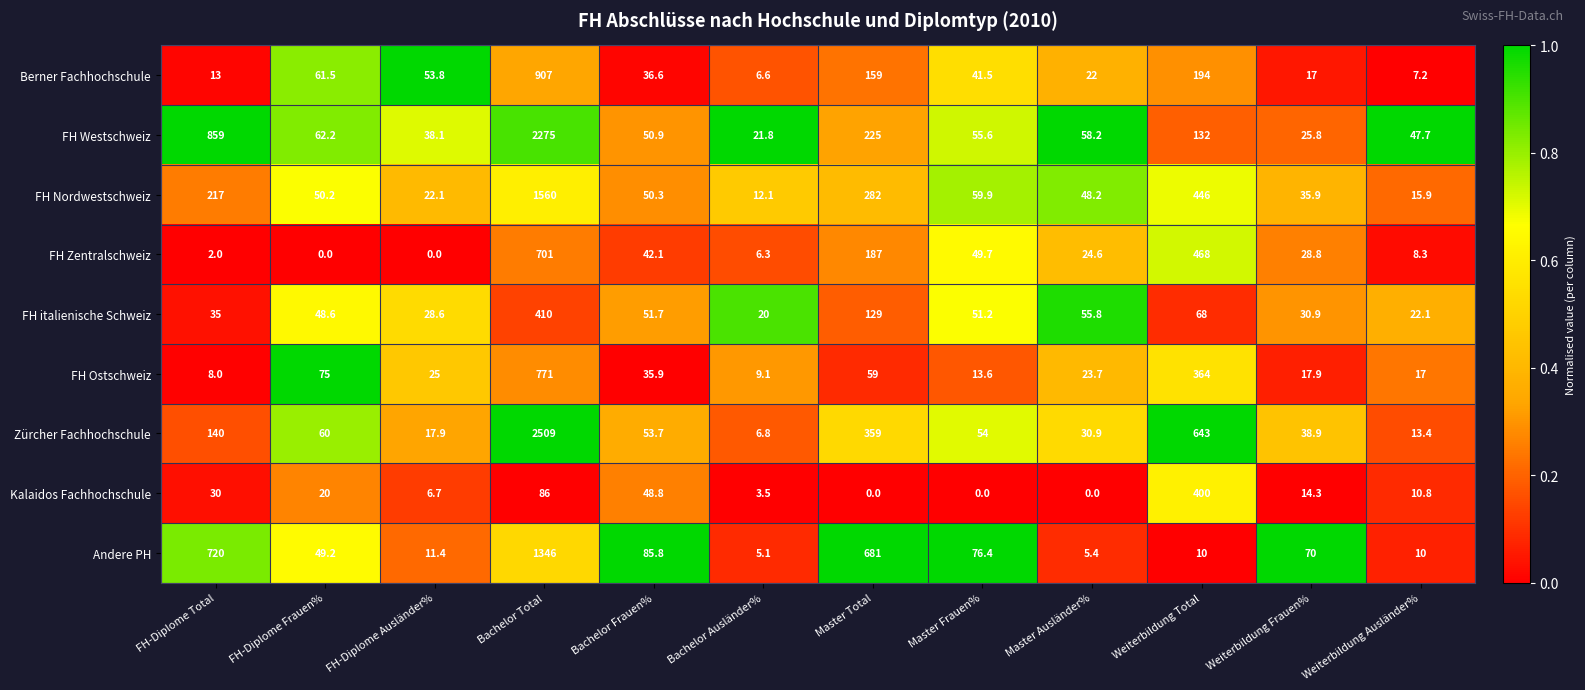

The Zürcher Fachhochschule series shows 17.9 at FH-Diplome Ausländer%. True or false?

True